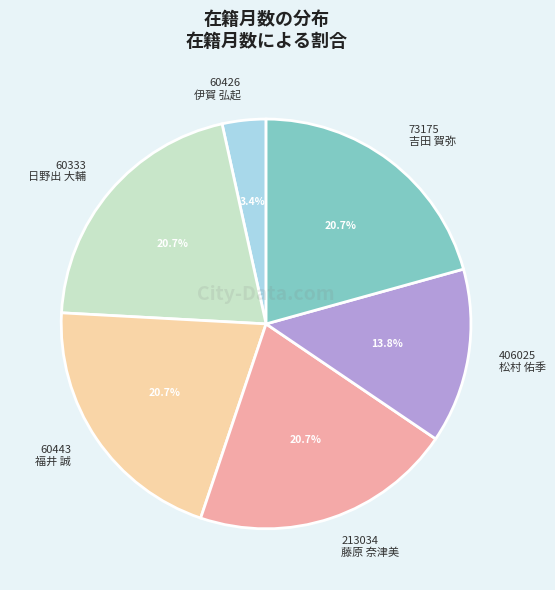

Does 60333 日野出 大輔 represent more than half of the total?

No